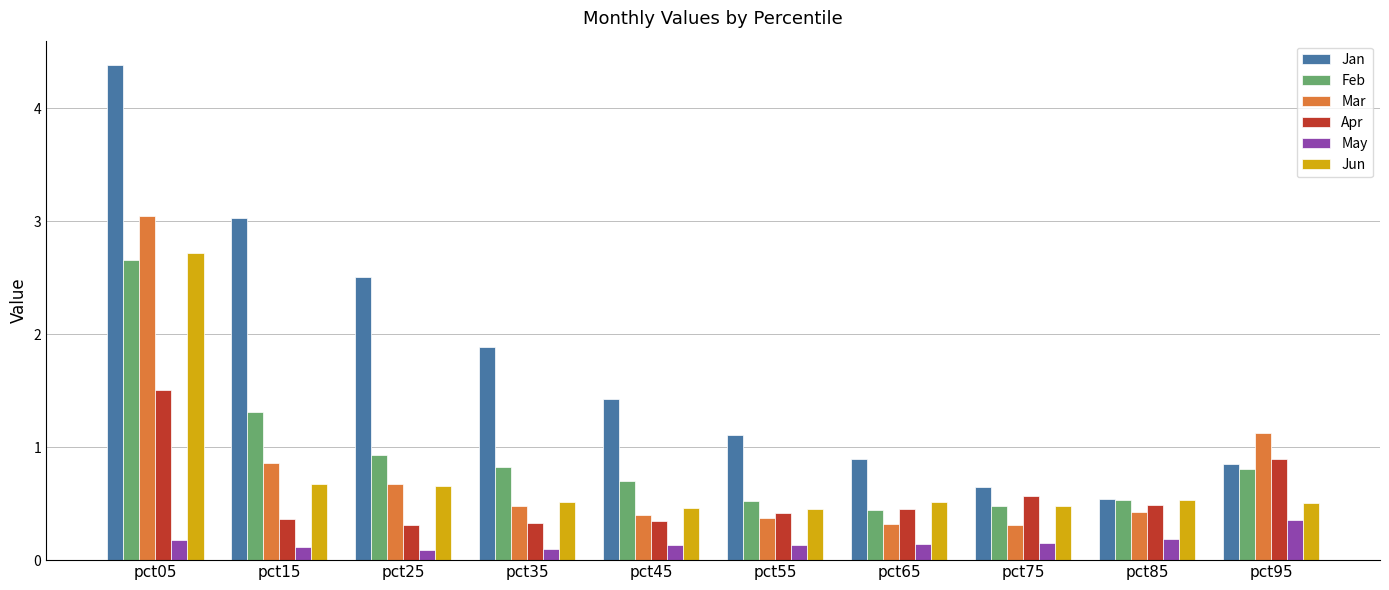

What is the lowest value of the Apr series?

0.3